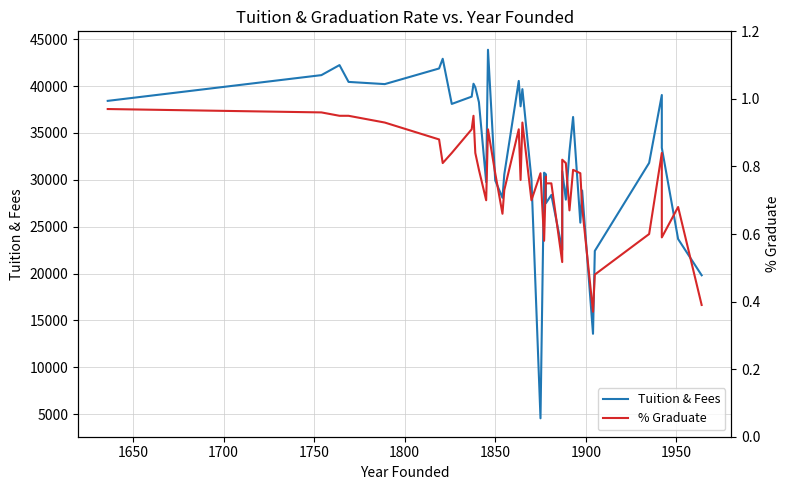

The % Graduate series shows 0.8 at 22. True or false?

False